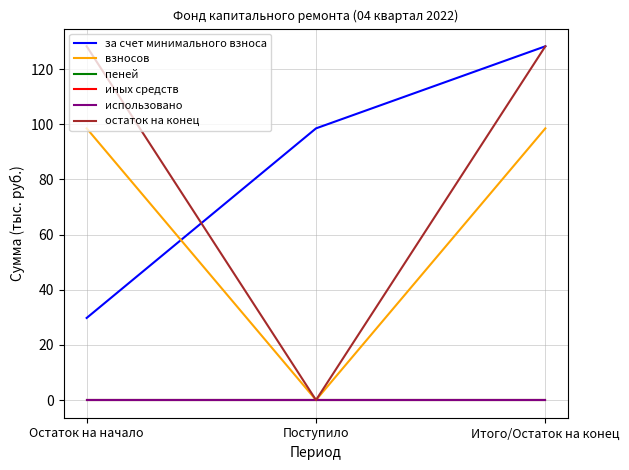

Does the chart display data point markers on the line(s)?

No